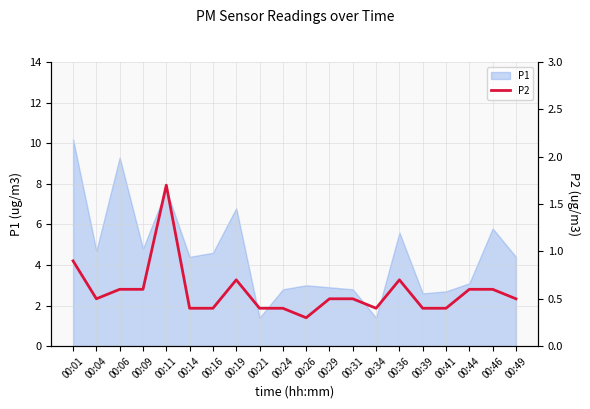

Which category has the highest value in the P1 series?

00:01